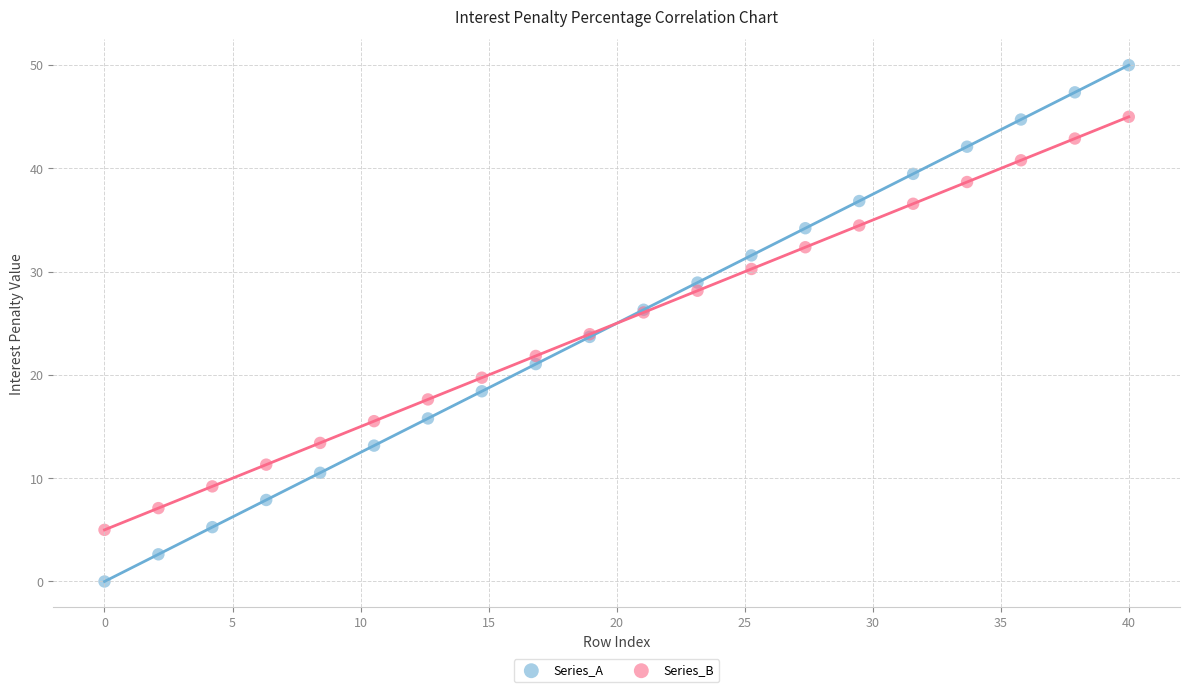

Which series contains the highest Y value?

Series_A